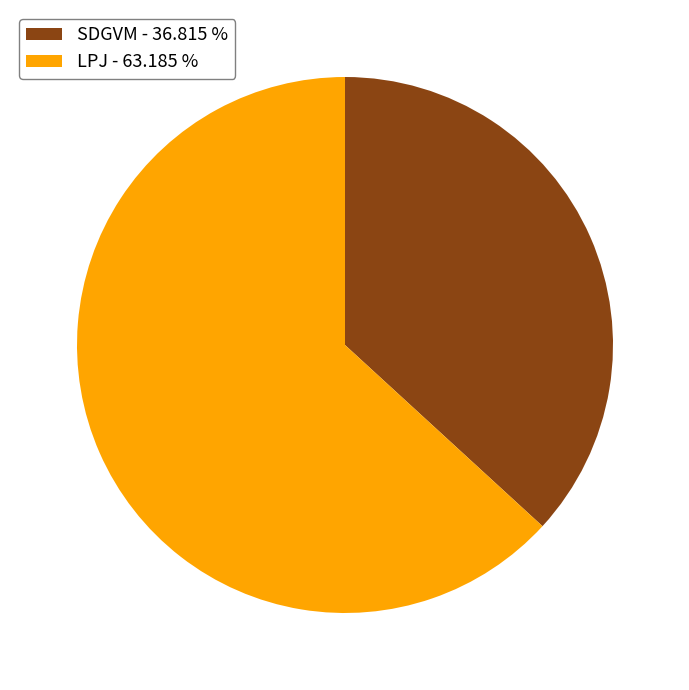

Which has a higher value, LPJ - 63.185 % or SDGVM - 36.815 %?

LPJ - 63.185 %